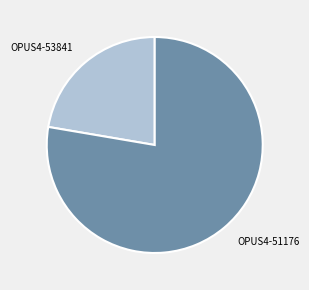

Rank the categories by value from lowest to highest.

OPUS4-53841, OPUS4-51176